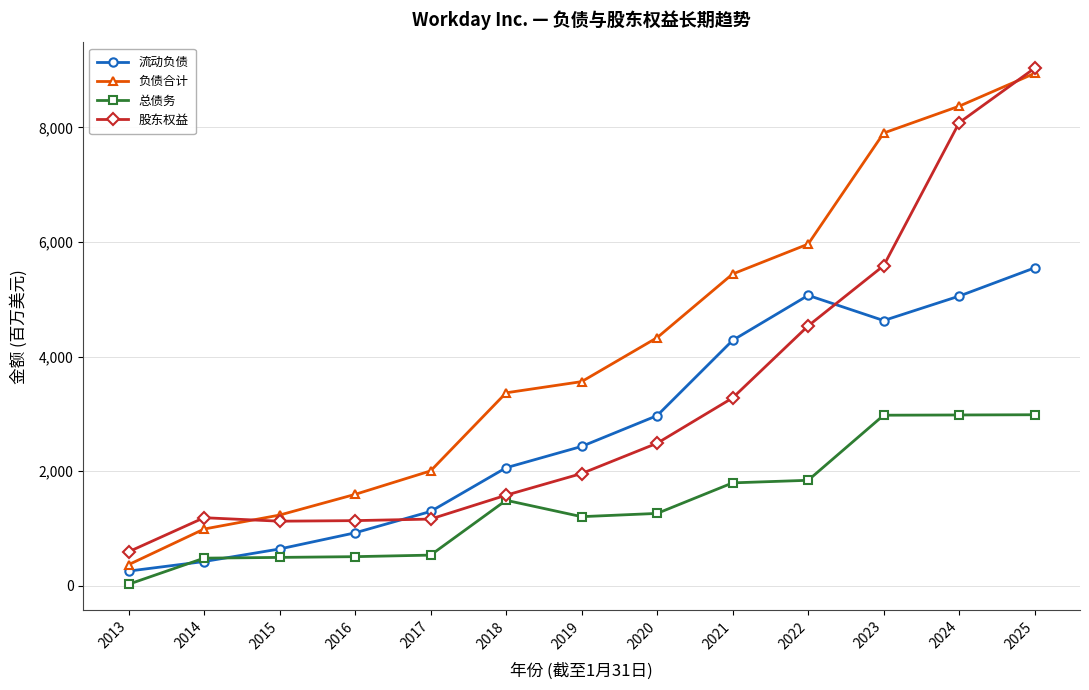

How many intersections are there between 流动负债 and 总债务?

2